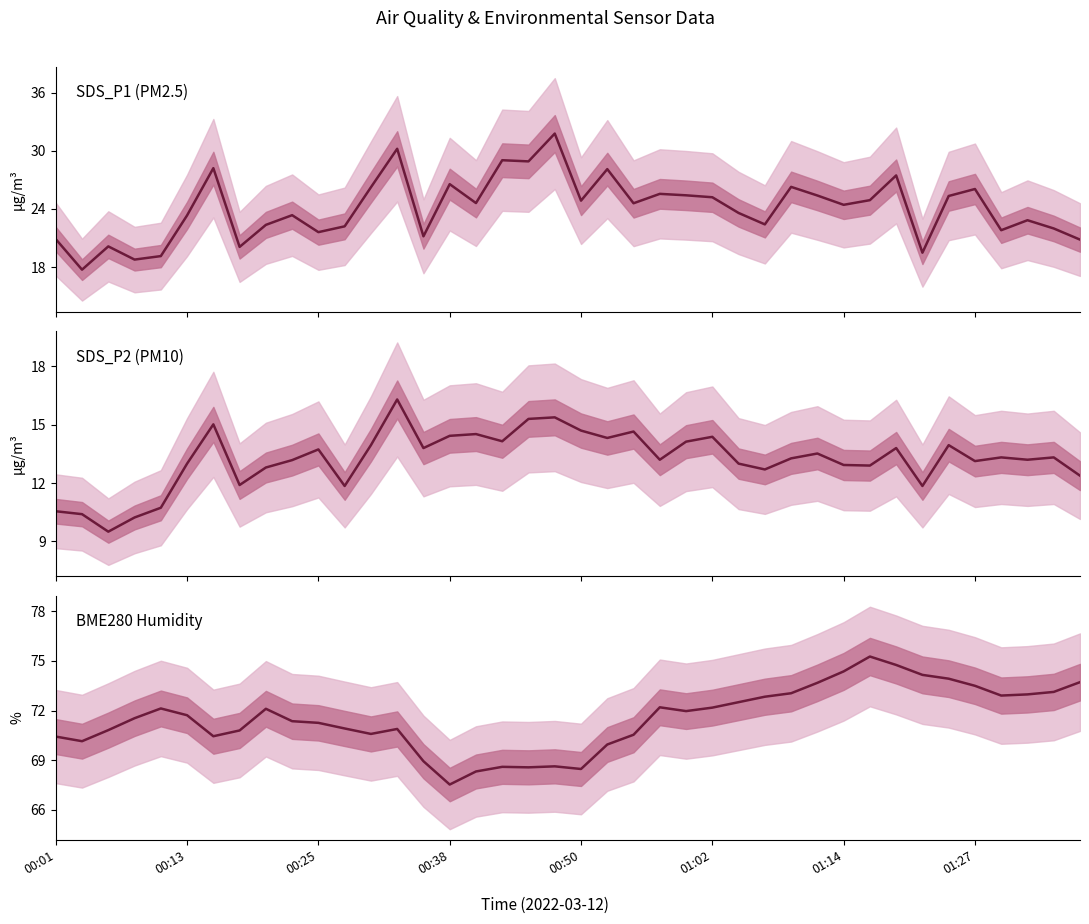

What value does the BME280_humidity series have at 11?

70.9